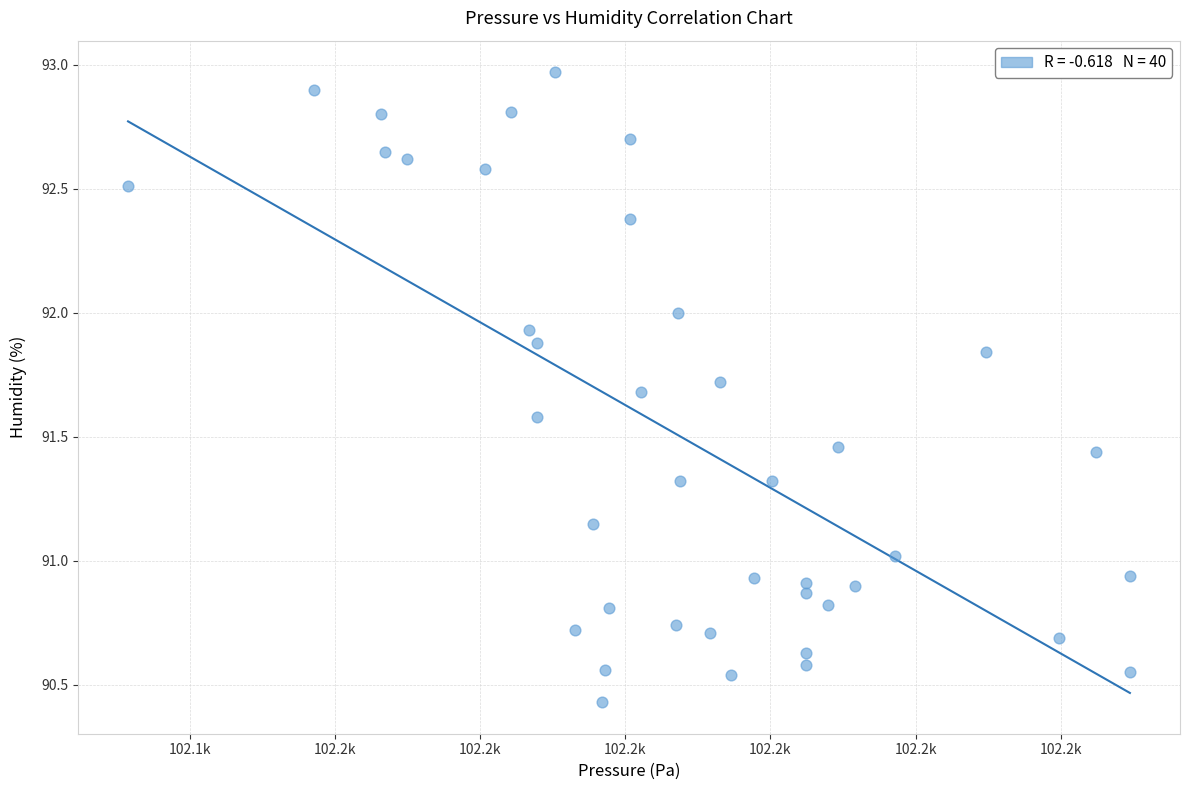

What is the range of X values (max minus min)?

34.5